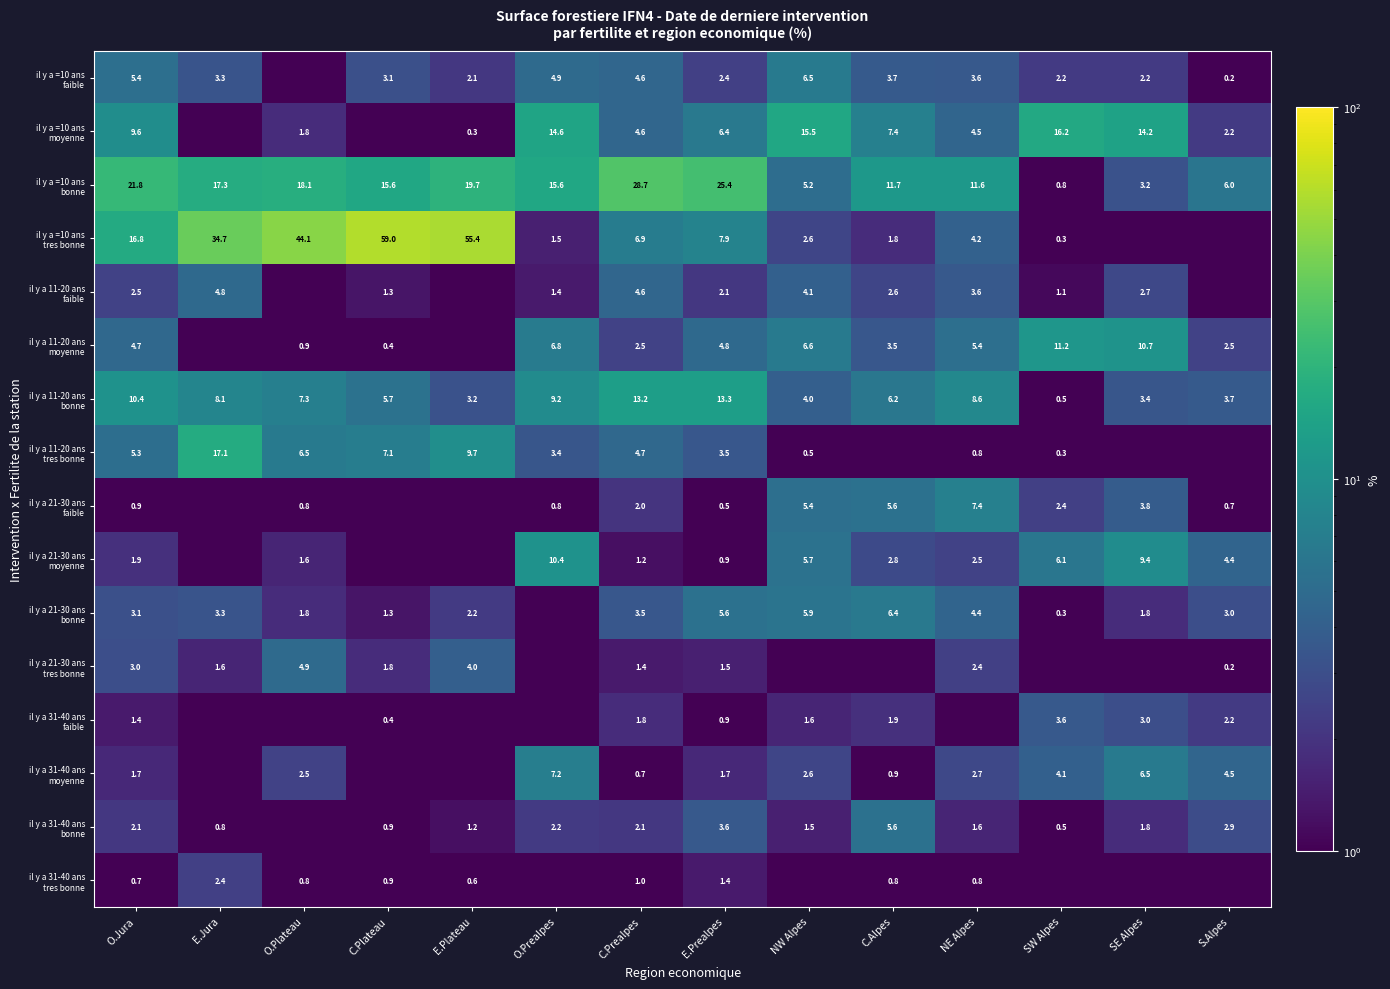

What is the maximum value shown in the chart?

59.0